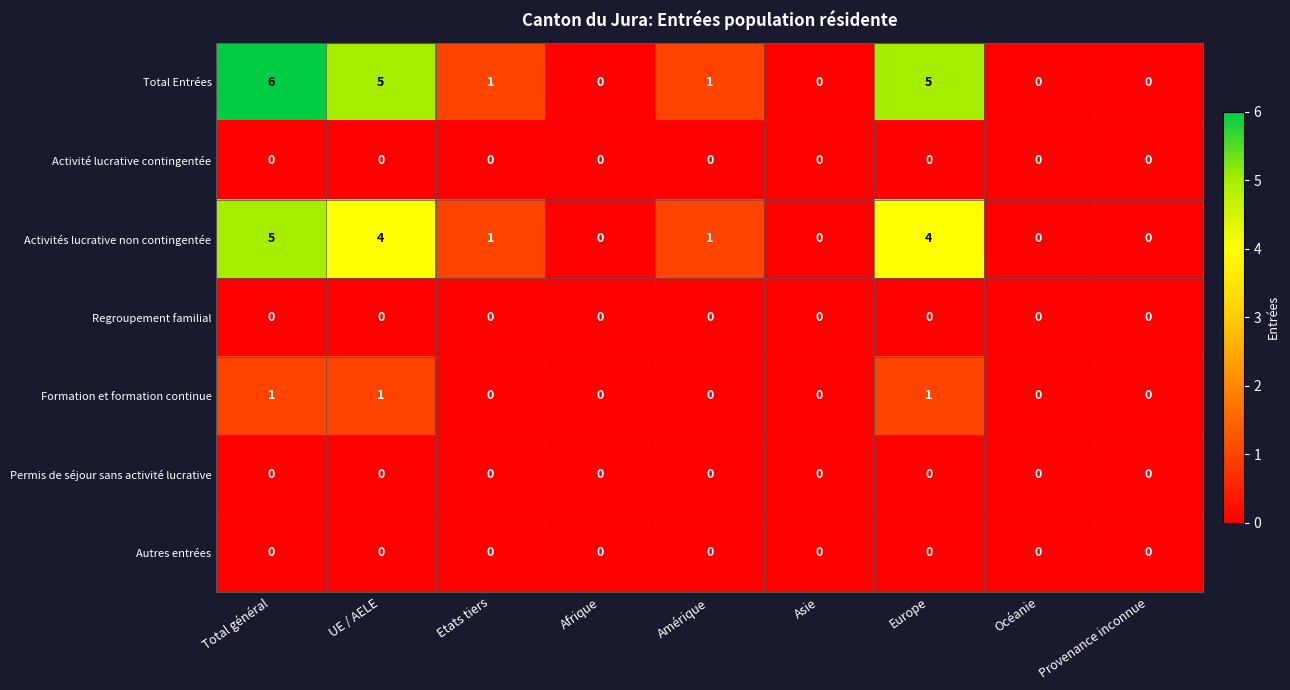

How many series are shown in this chart?

7